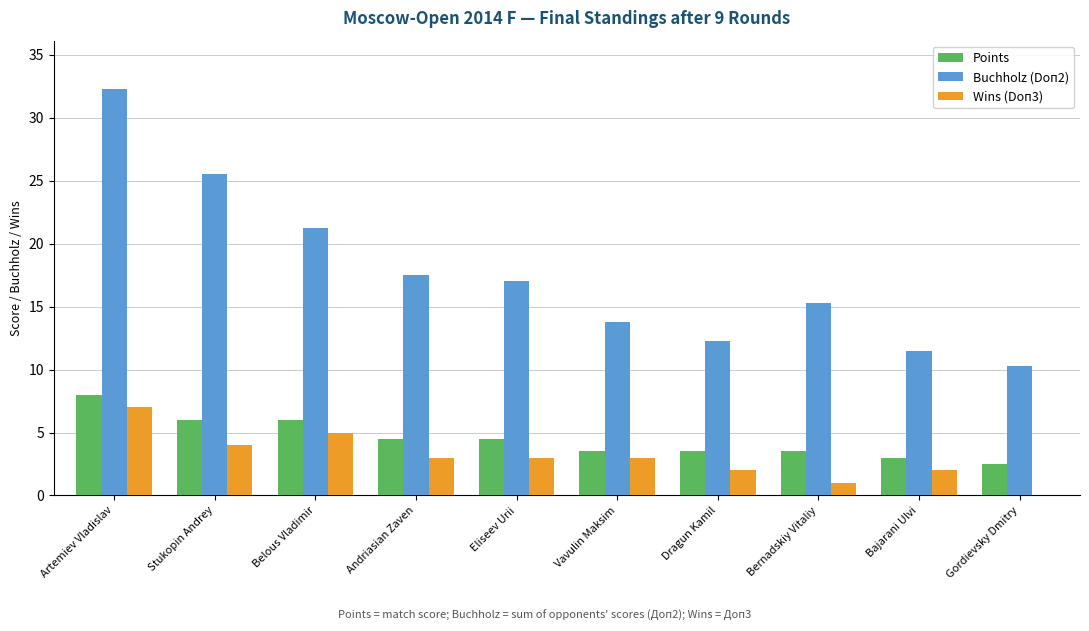

What are all the series names shown in the legend?

Points, Buchholz (Doп2), Wins (Doп3)